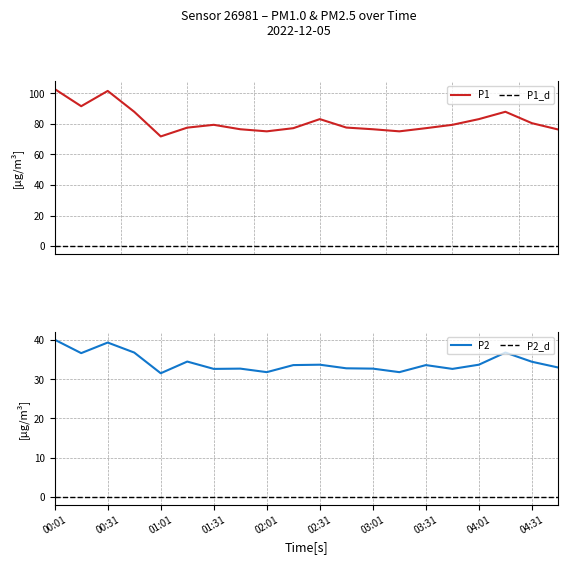

In P1, how many points are higher than both neighbors (excluding endpoints)?

4